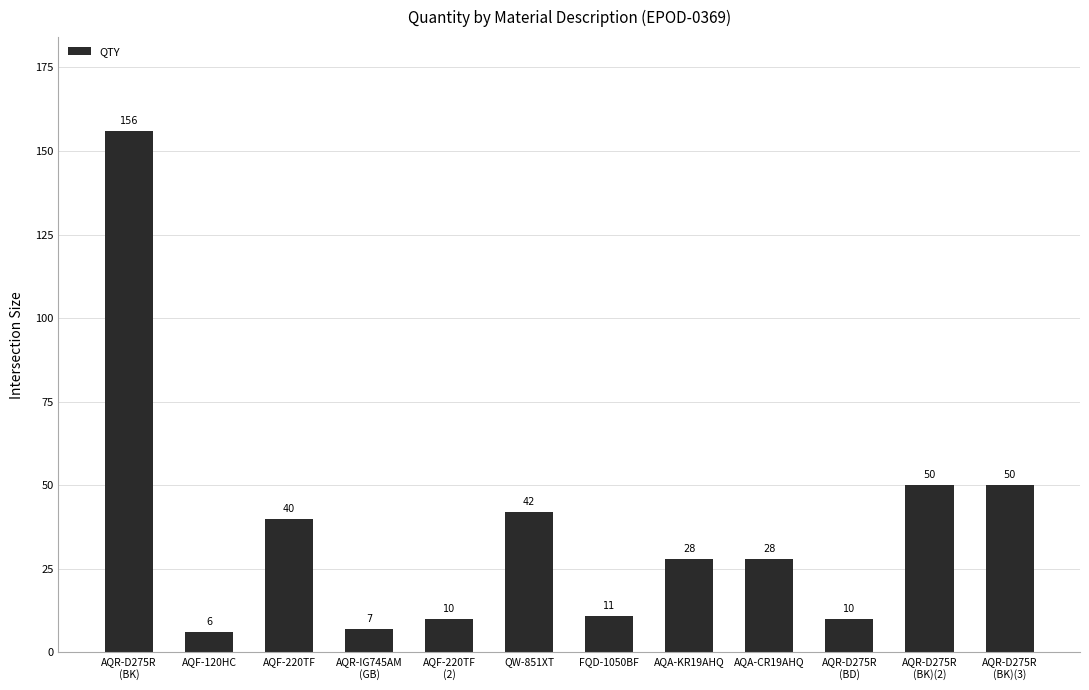

What is the difference between the maximum and minimum values?

150